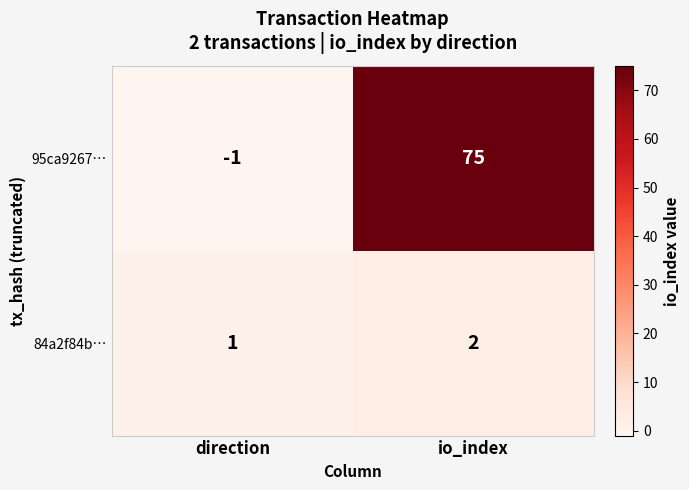

Rank the series at direction from lowest to highest value.

95ca9267…, 84a2f84b…